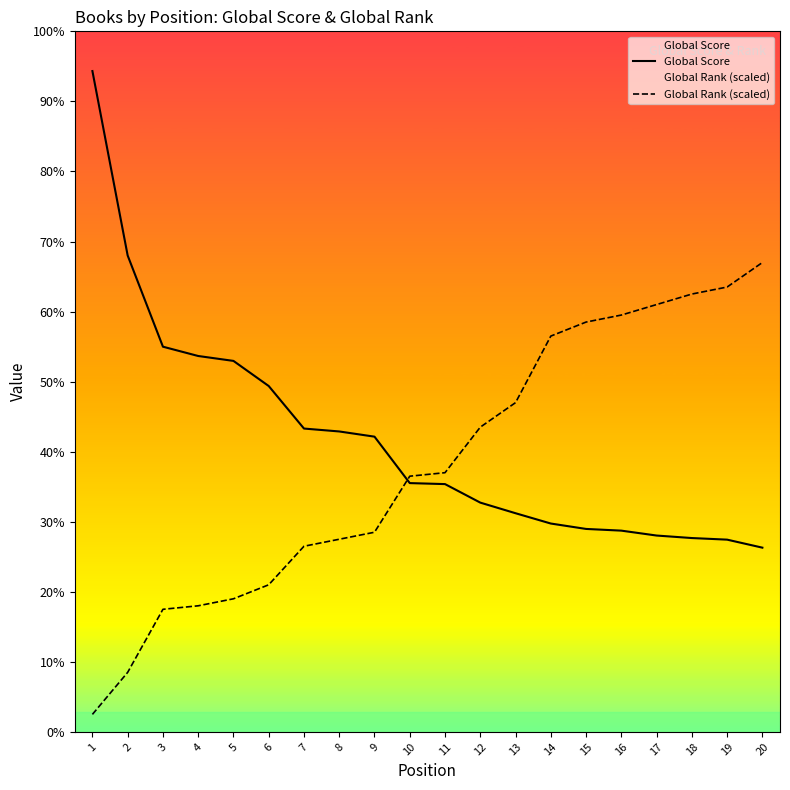

How many data points in Global Score are above 2486?

9